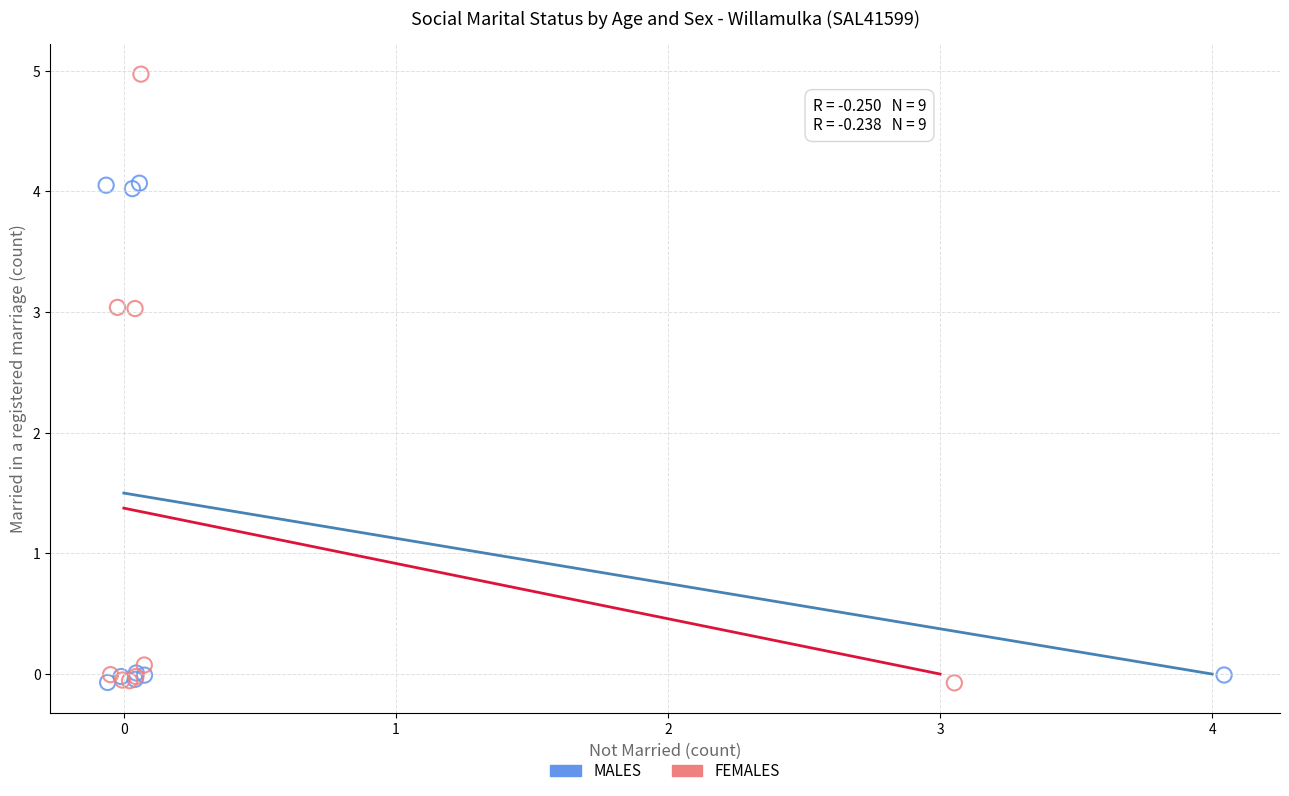

What are all the series names shown in the legend?

MALES, FEMALES